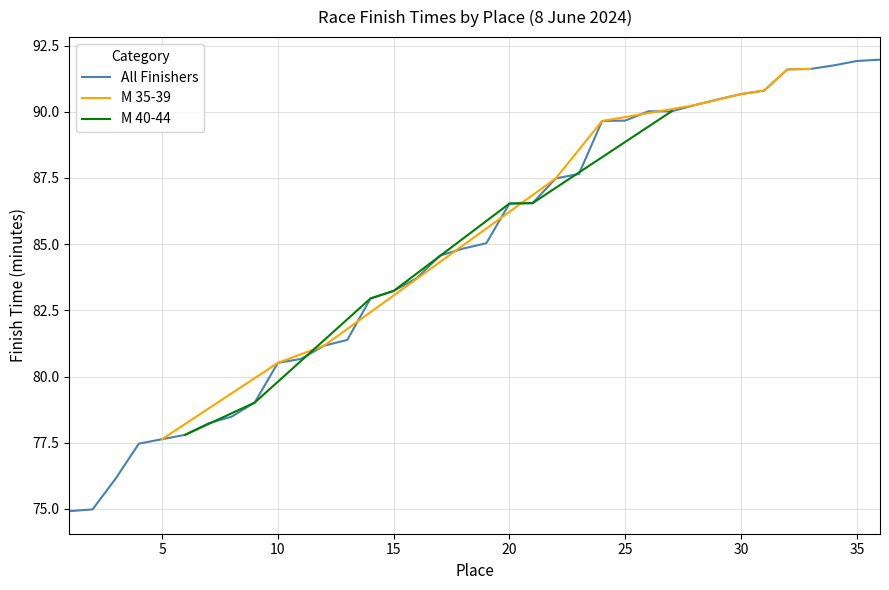

What is the maximum value for All Finishers?

92.0